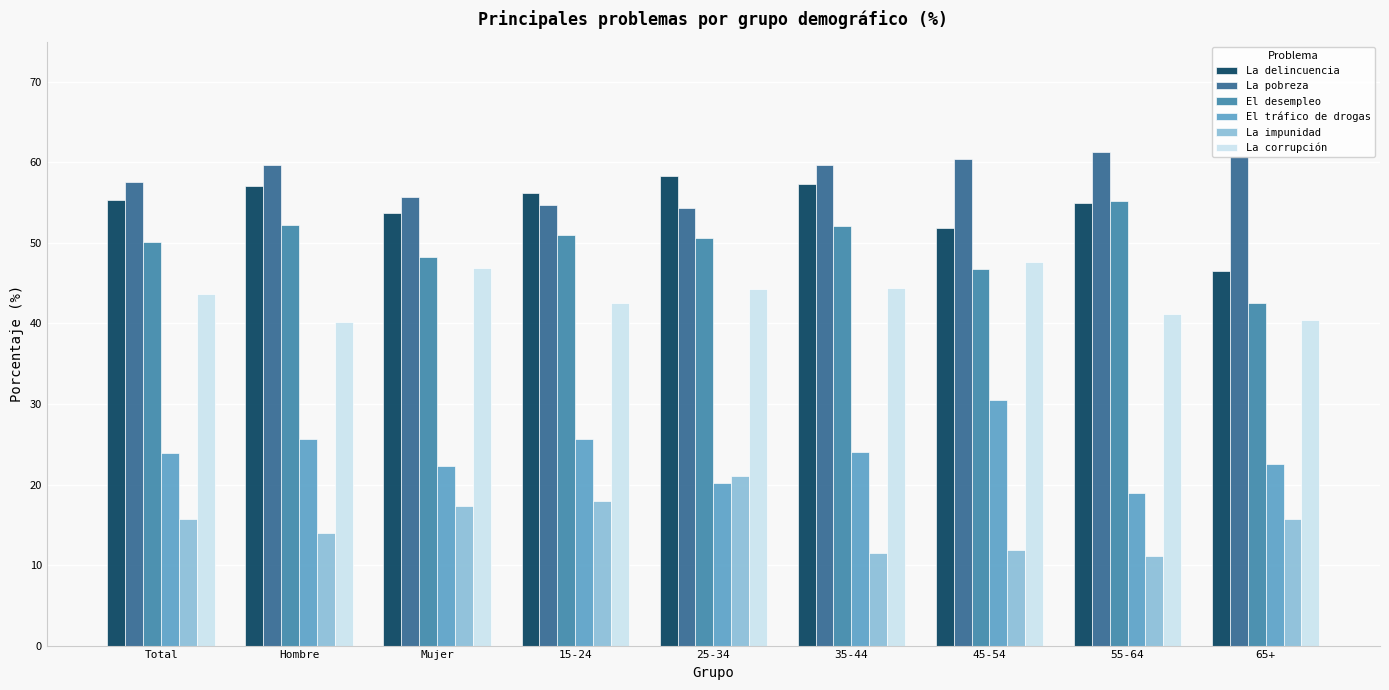

What is the average value of the El tráfico de drogas series?

23.7